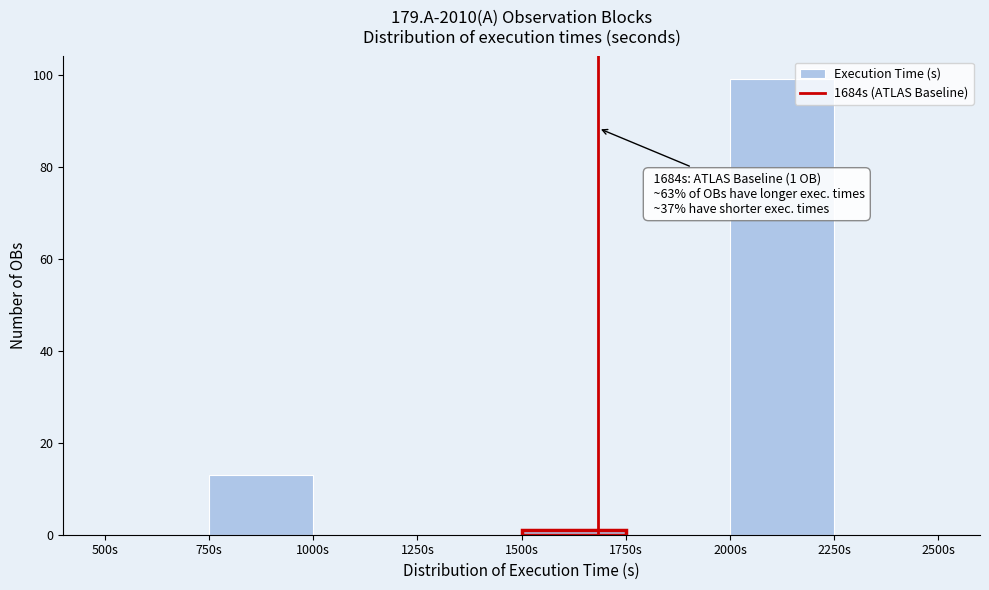

Over which range of the x-axis is the bar tallest?

2000 to 2250